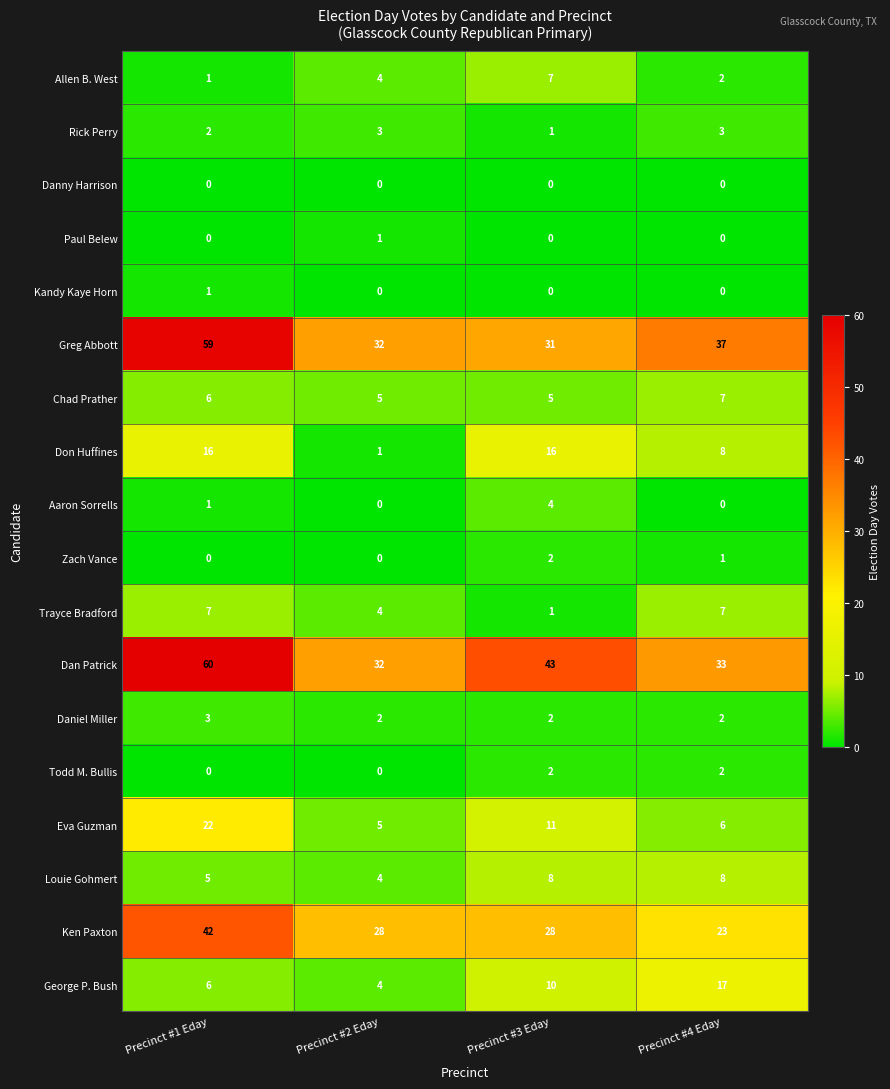

At which label is Louie Gohmert closest to 6?

Precinct #1 Eday